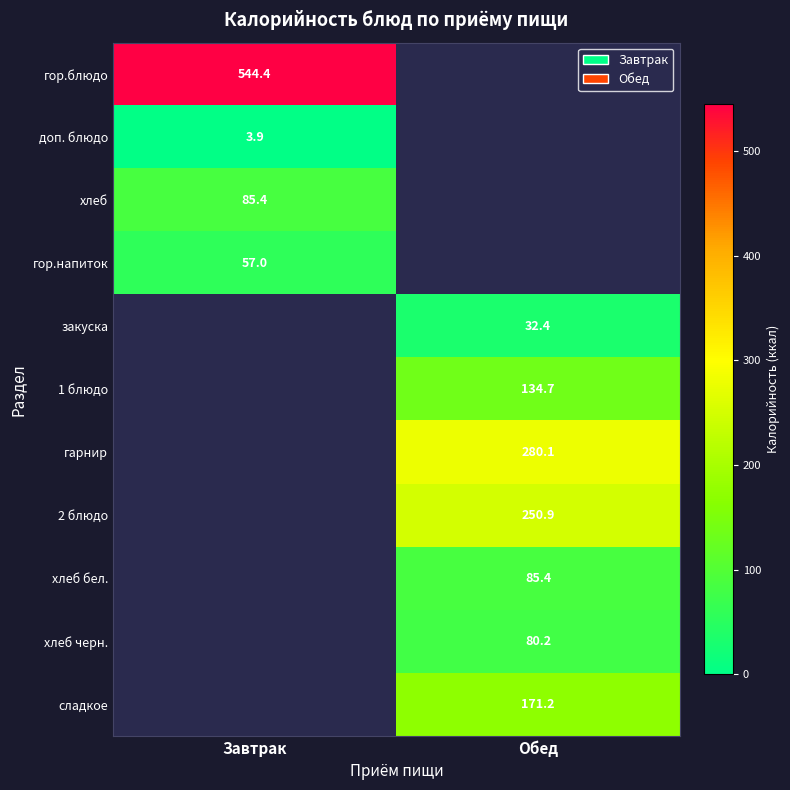

Which has a higher value, Обед or Завтрак?

Завтрак